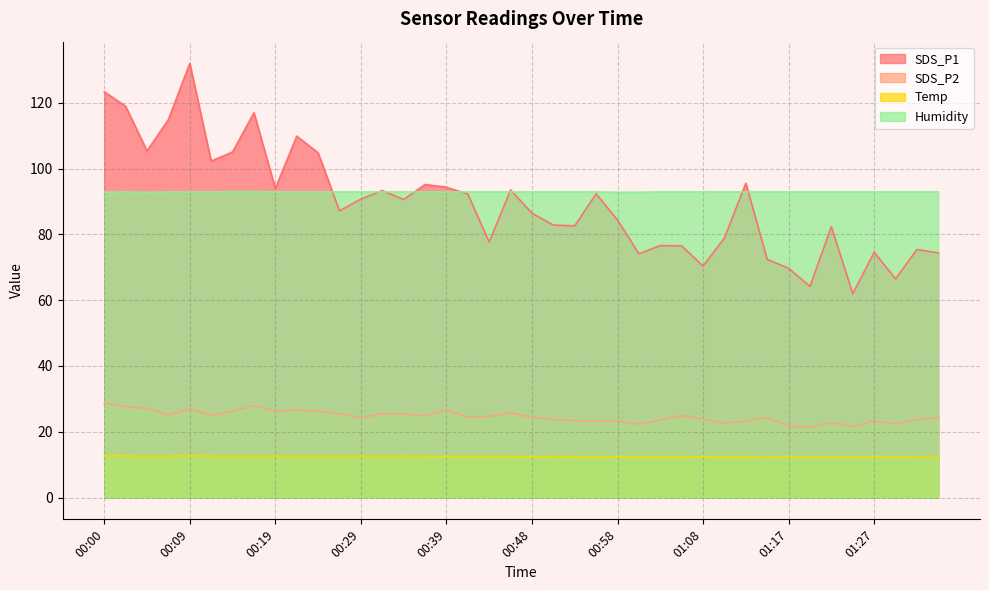

True or false: SDS_P1 and SDS_P2 intersect in this chart.

False